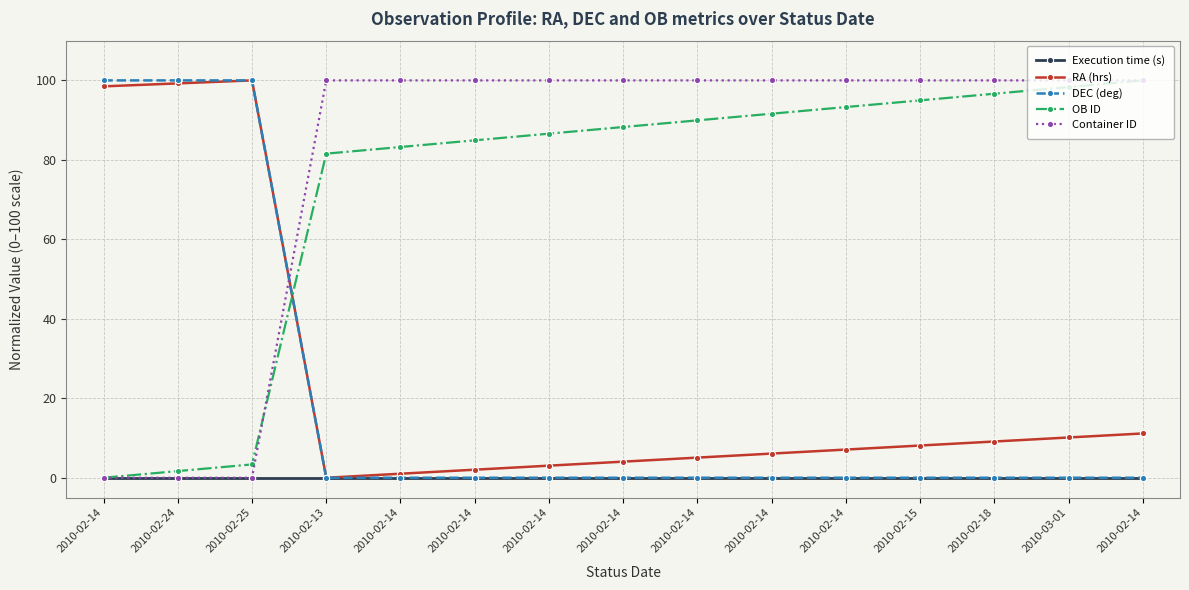

How many series are shown in this chart?

5